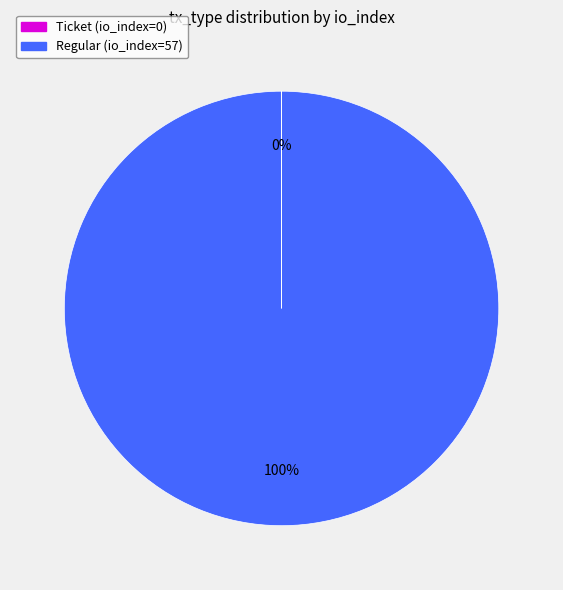

Which category has the biggest portion of the pie?

Regular